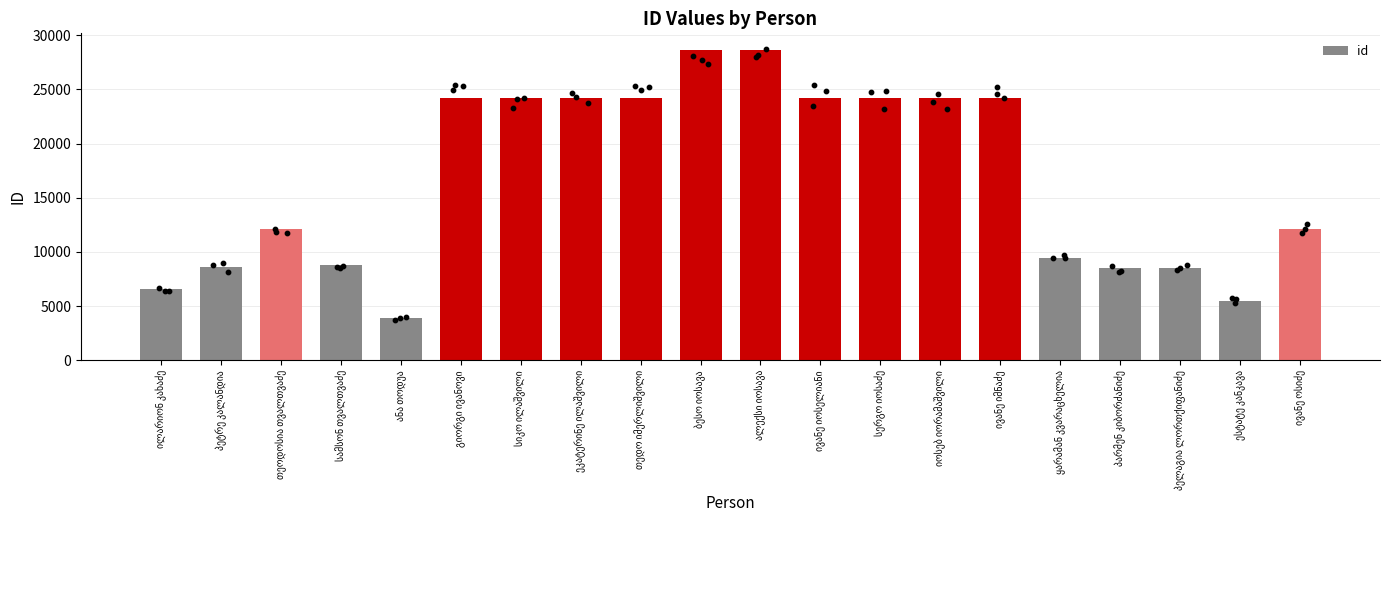

What is the change in value from გიორგი ივანოვი to ეკატერინე ილაშვილი?

+1